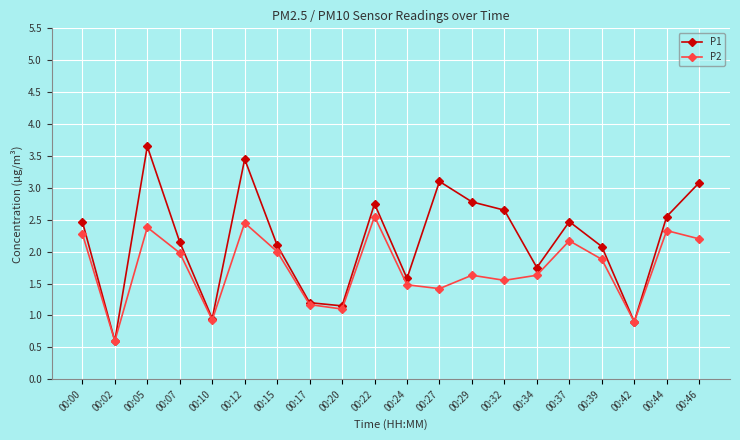

How many interior local valleys does the P2 series have?

6